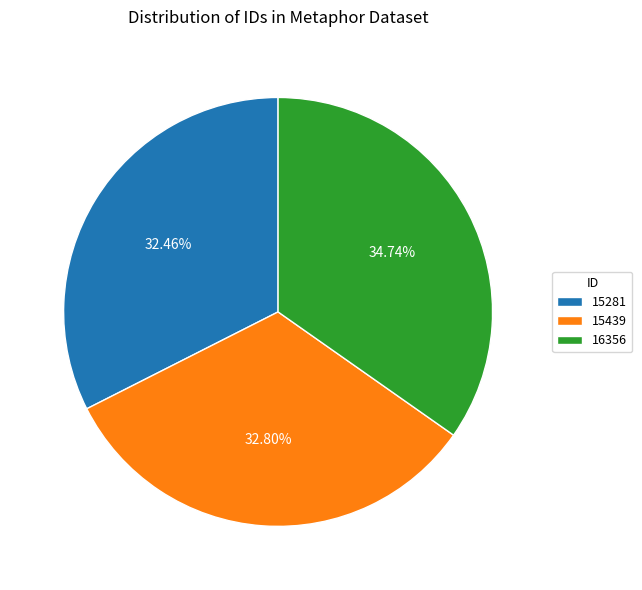

The 16356 slice represents 35% of the pie. True or false?

True